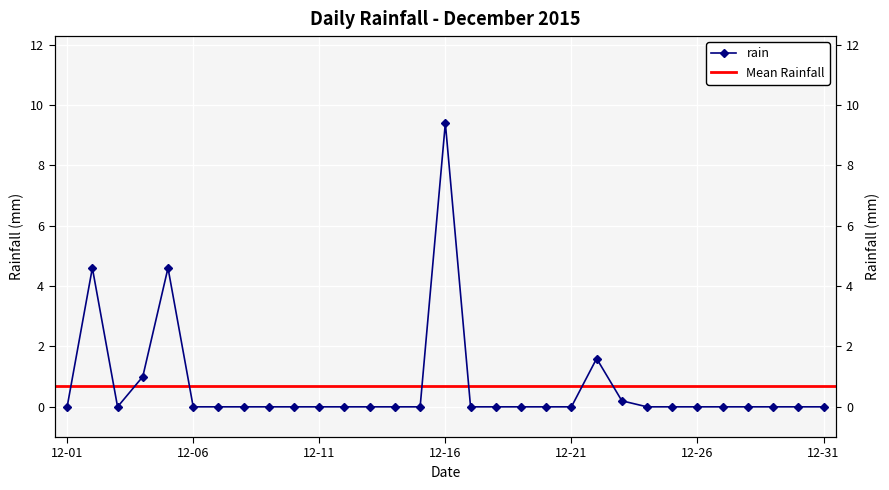

List the labels in order of value, smallest first.

2015-12-01, 2015-12-03, 2015-12-06, 2015-12-07, 2015-12-08, 2015-12-09, 2015-12-10, 2015-12-11, 2015-12-12, 2015-12-13, 2015-12-14, 2015-12-15, 2015-12-17, 2015-12-18, 2015-12-19, 2015-12-20, 2015-12-21, 2015-12-24, 2015-12-25, 2015-12-26, 2015-12-27, 2015-12-28, 2015-12-29, 2015-12-30, 2015-12-31, 2015-12-23, 2015-12-04, 2015-12-22, 2015-12-02, 2015-12-05, 2015-12-16